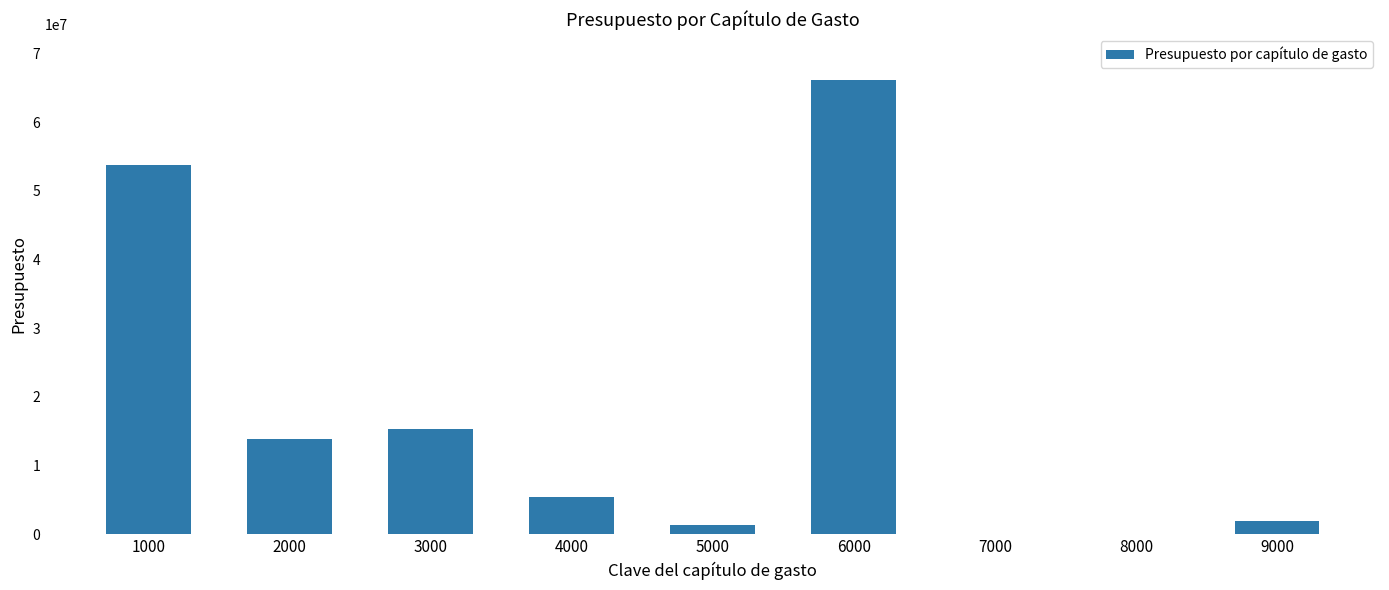

What is the sum of the values at 9000 and 6000?

68169576.4